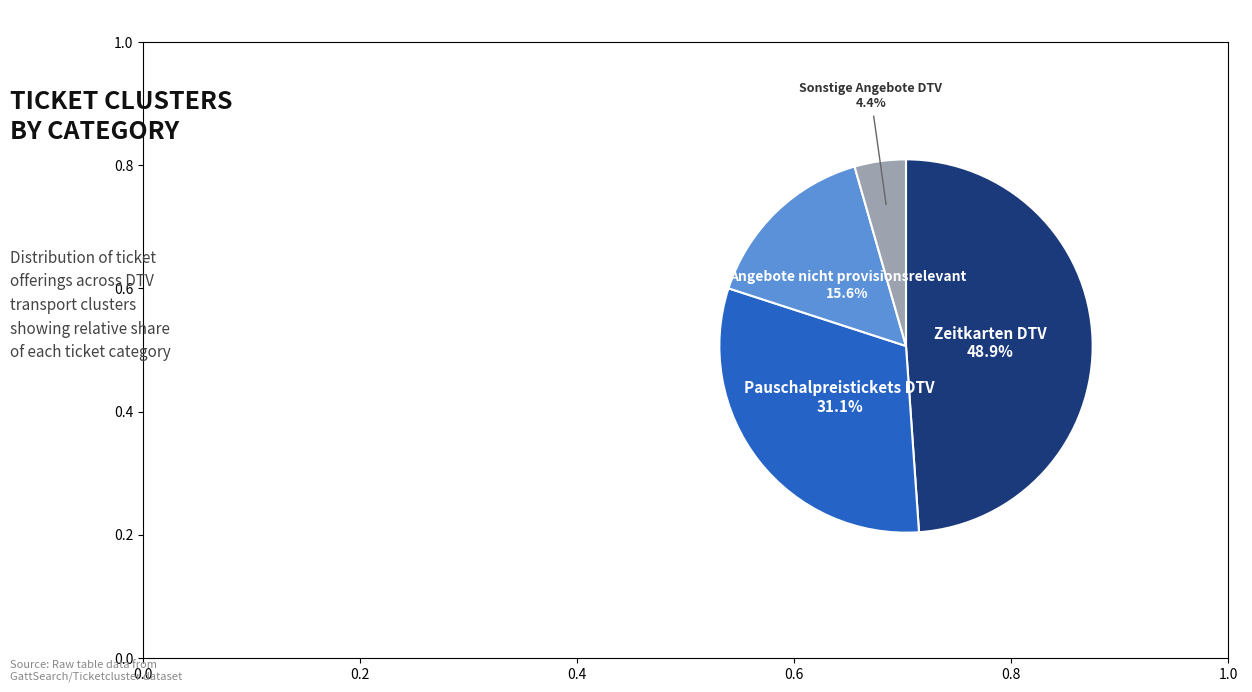

Does any single category account for the majority?

No